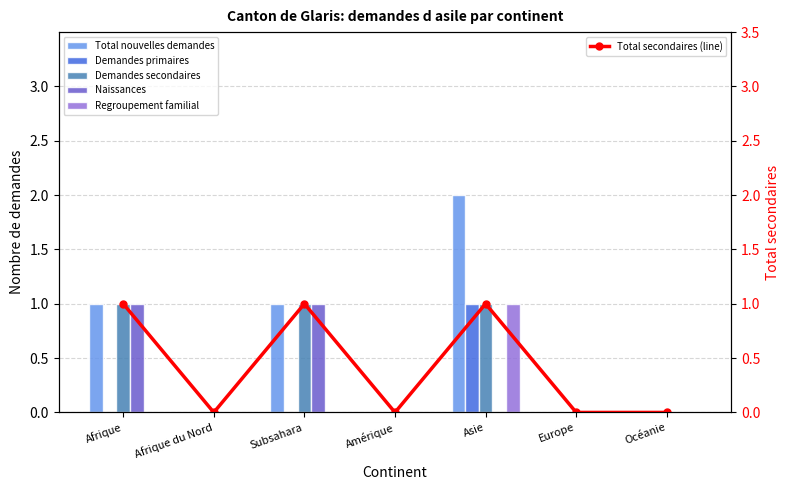

What is the label of the 3rd bar from the right?

Asie